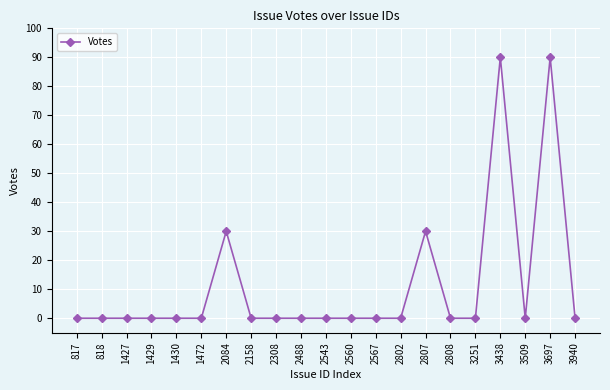

Which has a higher value, 2807 or 3251?

2807